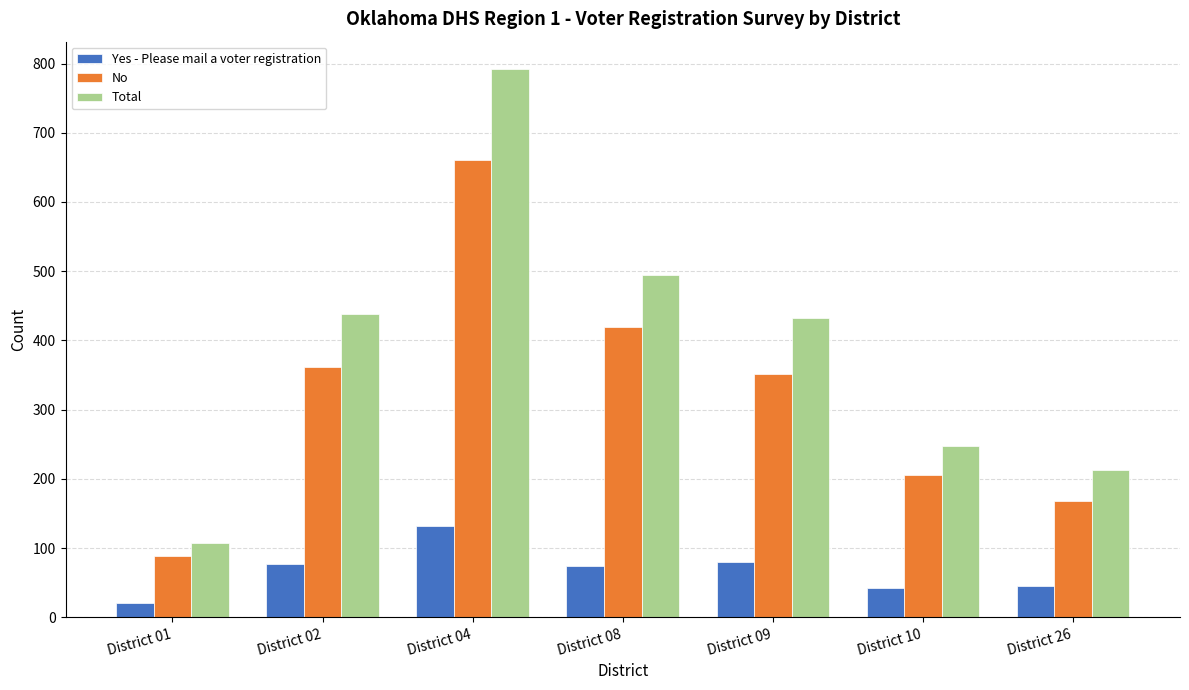

List the series in order of their peak value, highest first.

Total, No, Yes - Please mail a voter registration